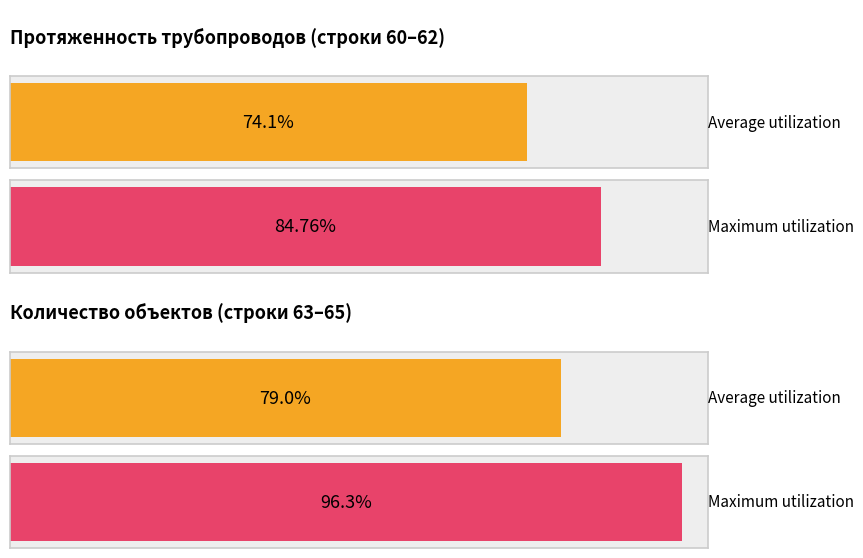

The value of Average utilization at 70 is 113. True or false?

False